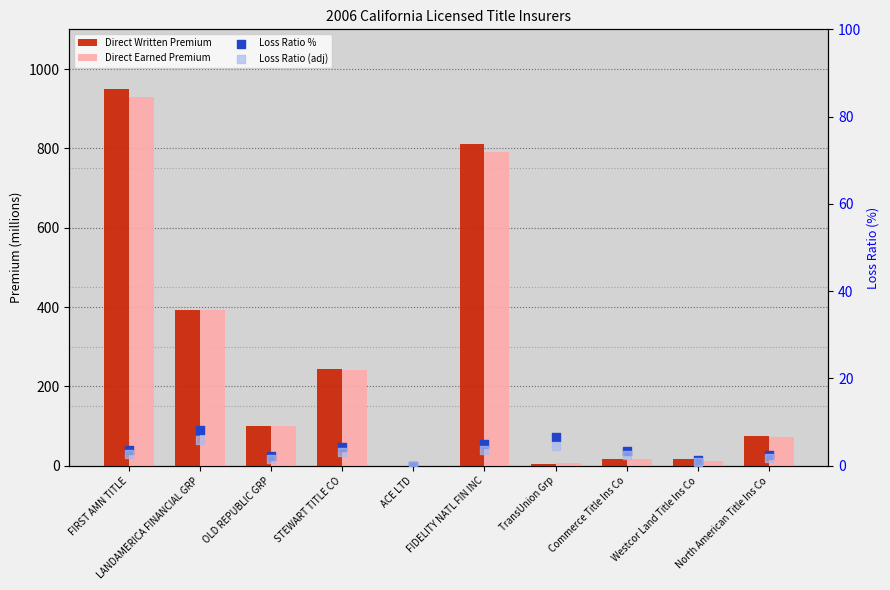

Which series contains the highest Y value?

Direct Written Premium